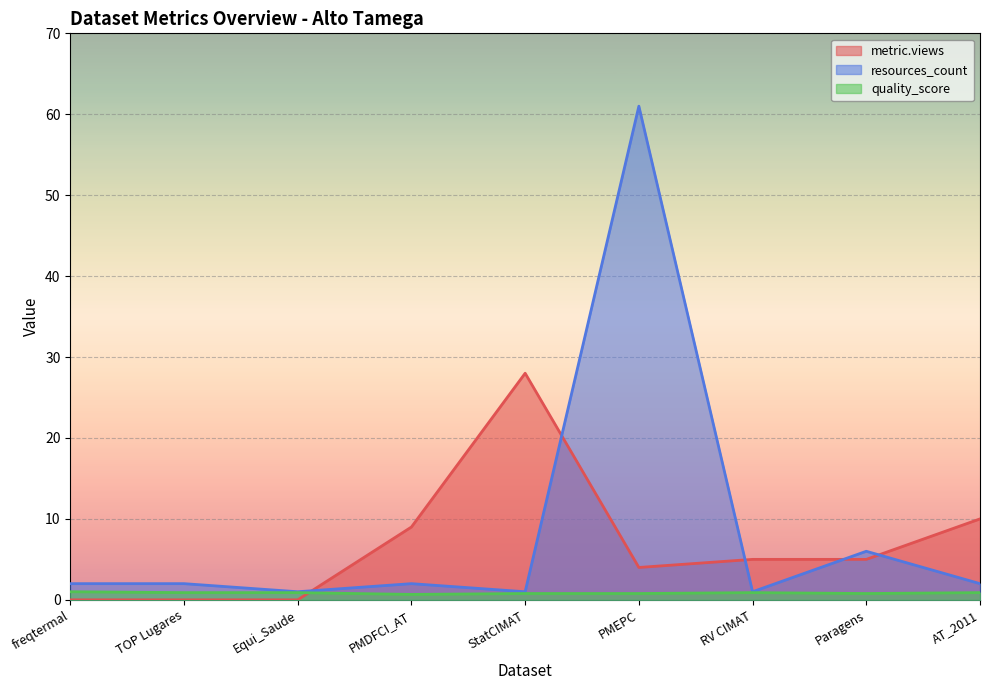

Reading right to left, what are all the values shown in this chart?

metric.views: 10.0	5.0	5.0	4.0	28.0	9.0	0.0	0.0	0.0
resources_count: 2.0	6.0	1.0	61.0	1.0	2.0	1.0	2.0	2.0
quality_score: 0.9	0.8	0.9	0.8	0.8	0.7	0.9	0.9	1.0